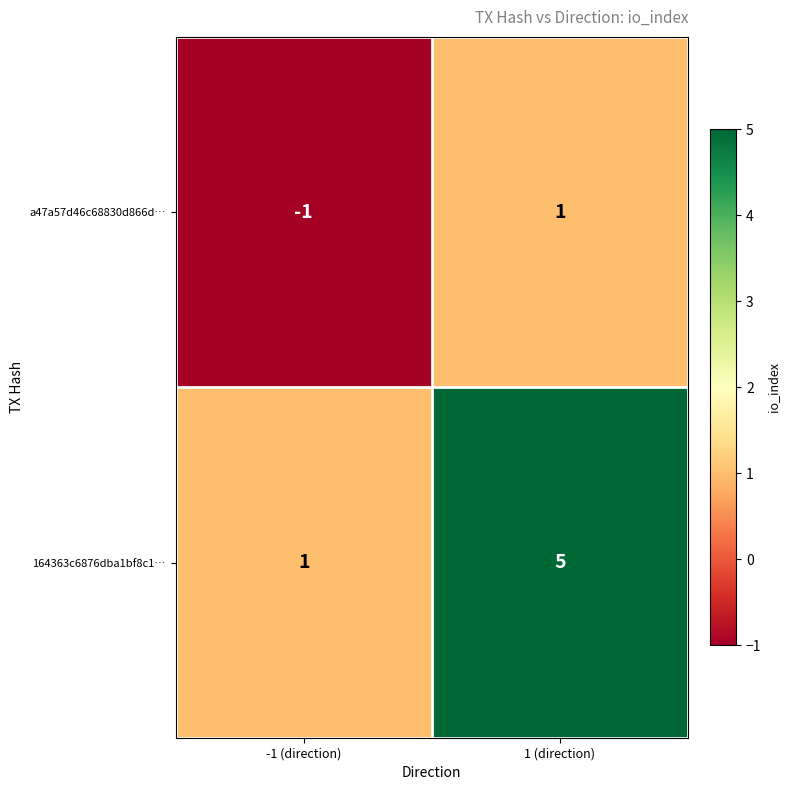

Reading left to right, what are all the values shown in this chart?

a47a57d46c68830d866d…: -1 (direction)=-1	1 (direction)=1
164363c6876dba1bf8c1…: -1 (direction)=1	1 (direction)=5